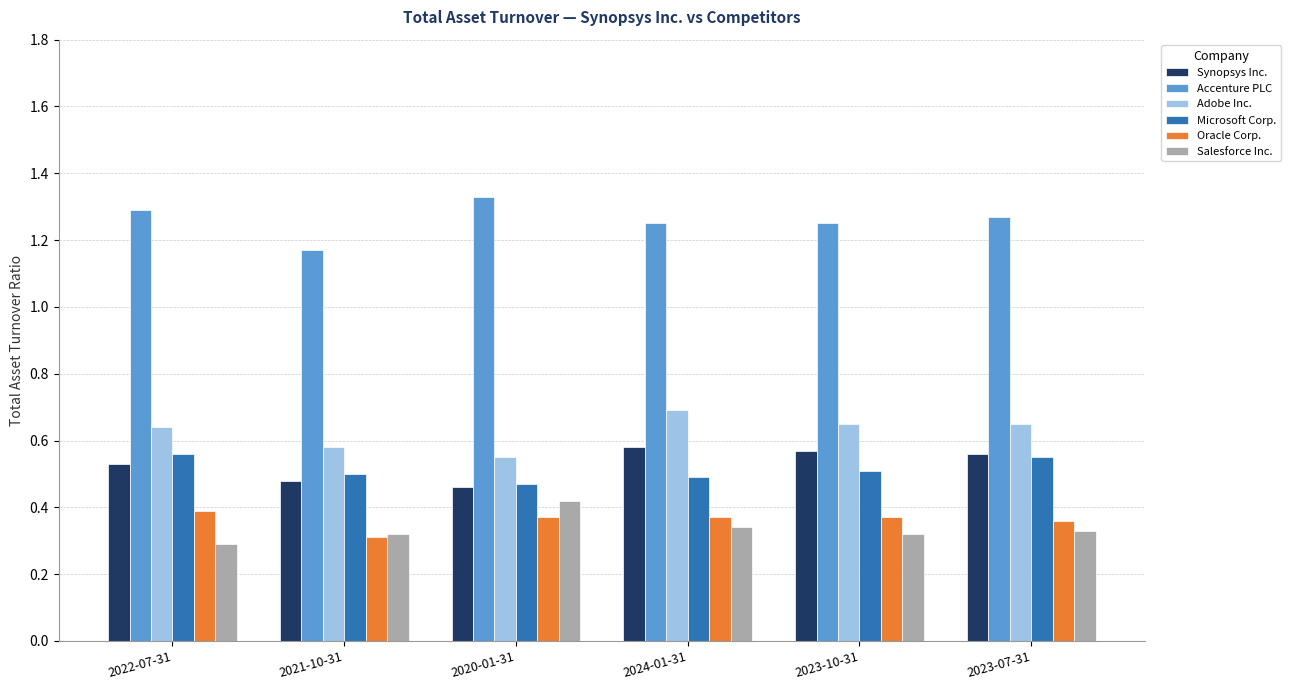

Count the Adobe Inc. values in the range 0 to 1.

6